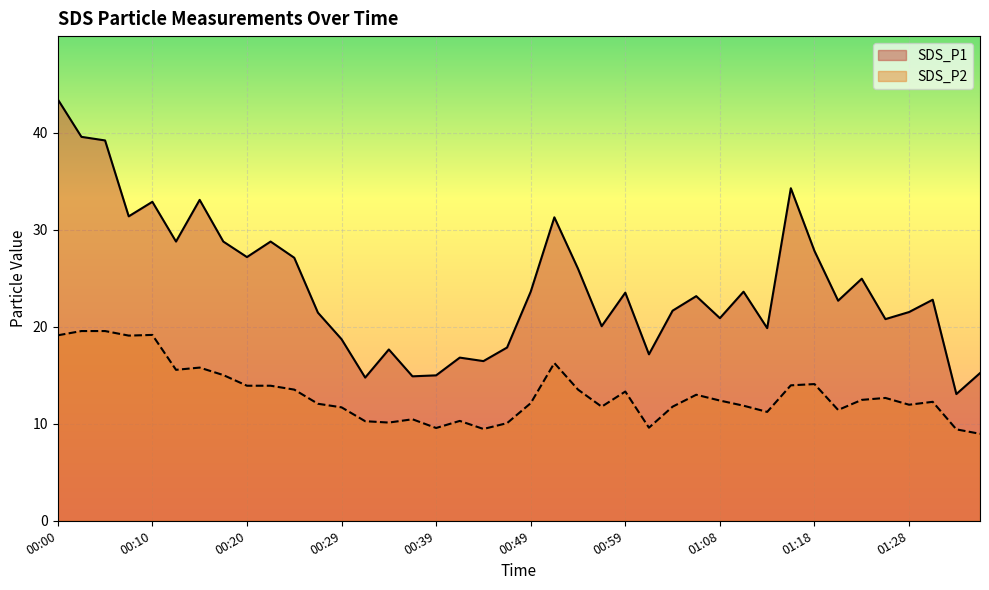

List the labels in order of SDS_P1 value, smallest first.

01:33, 00:32, 00:37, 00:39, 01:35, 00:44, 00:42, 01:01, 00:34, 00:46, 00:29, 01:13, 00:56, 01:25, 01:08, 00:27, 01:28, 01:03, 01:20, 01:30, 01:06, 00:59, 00:49, 01:11, 01:23, 00:54, 00:24, 00:20, 01:18, 00:12, 00:17, 00:22, 00:51, 00:07, 00:10, 00:15, 01:16, 00:05, 00:03, 00:00